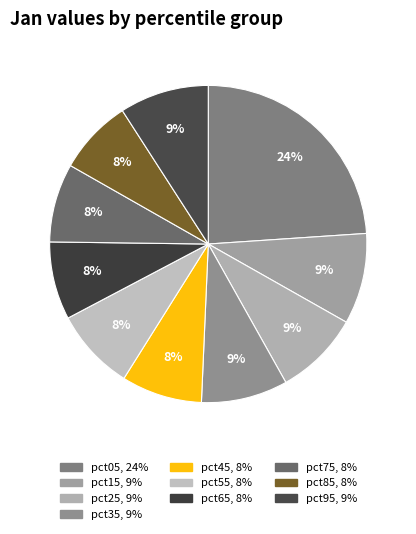

What percentage is the pct45 slice, to the nearest percent?

8%